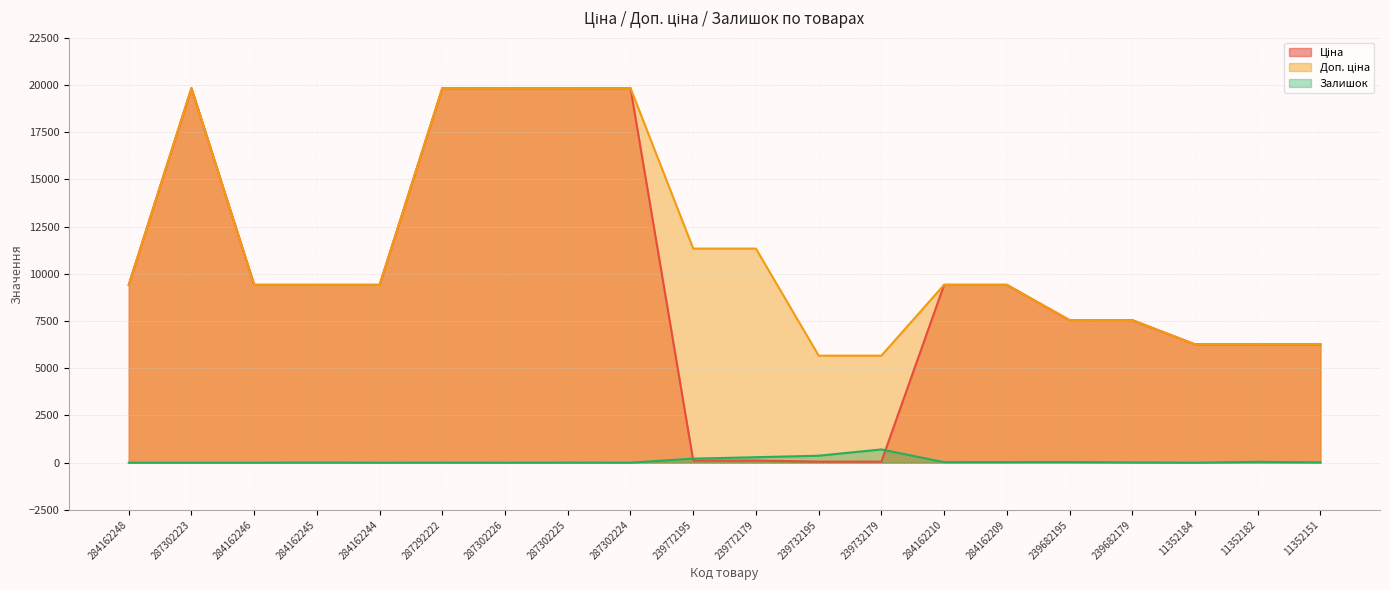

Which series ends up on top after the final intersection of Ціна and Залишок?

Ціна